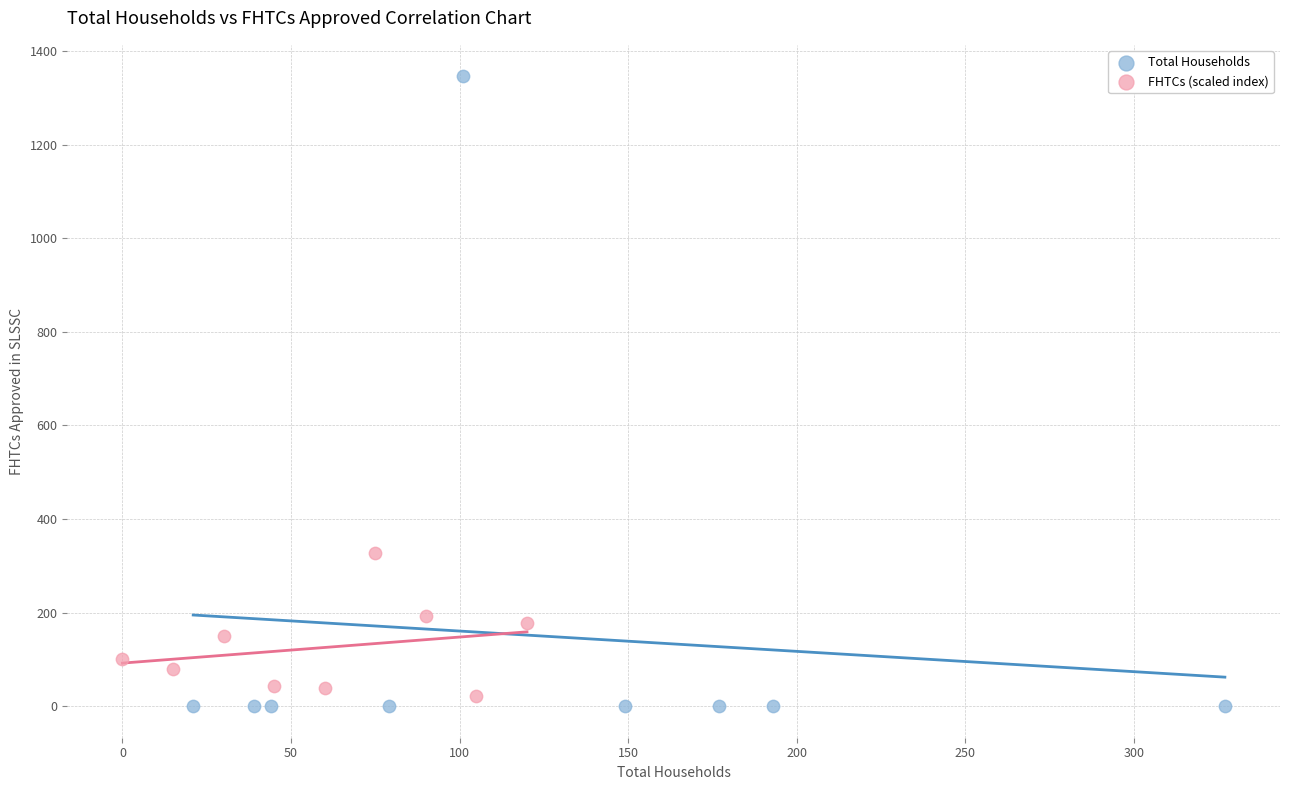

Which series reaches the maximum Y coordinate?

Total Households